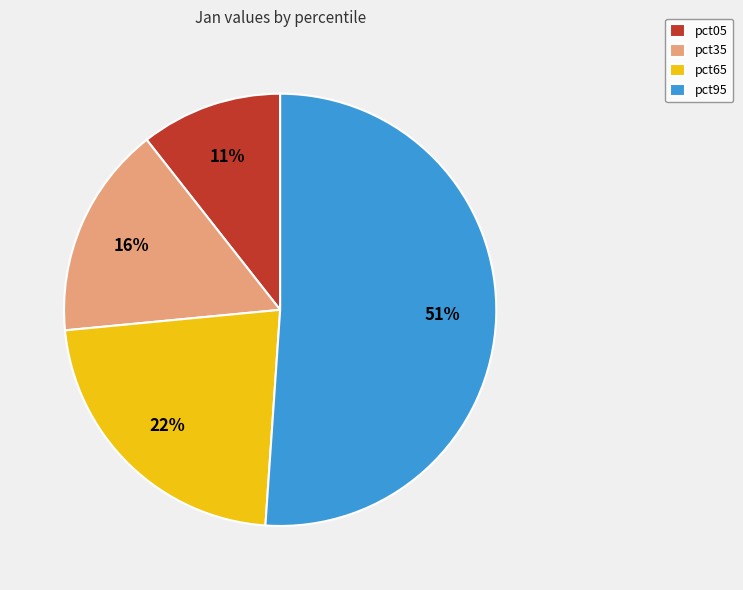

The pct65 slice represents 22% of the pie. True or false?

True